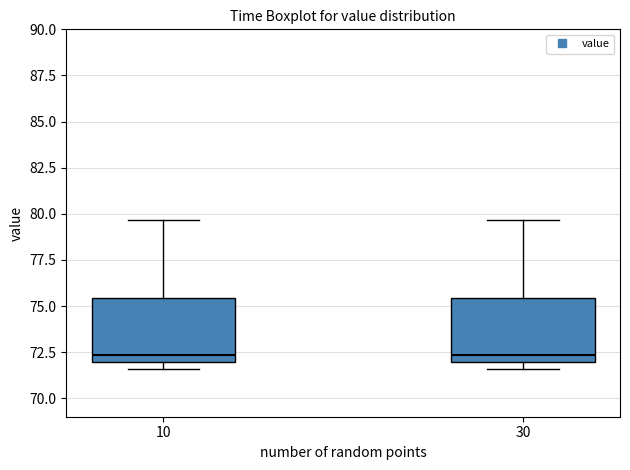

Reading left to right, transcribe this box plot: for each box, give where its median line is, the range the box spans, and where its two whiskers end, as read against the y-axis. The values are not printed on the chart, so give them approximately, as read against the axis.

10: median 72.5, box 72.0 to 75.5, whiskers 71.5 to 79.5
30: median 72.5, box 72.0 to 75.5, whiskers 71.5 to 79.5